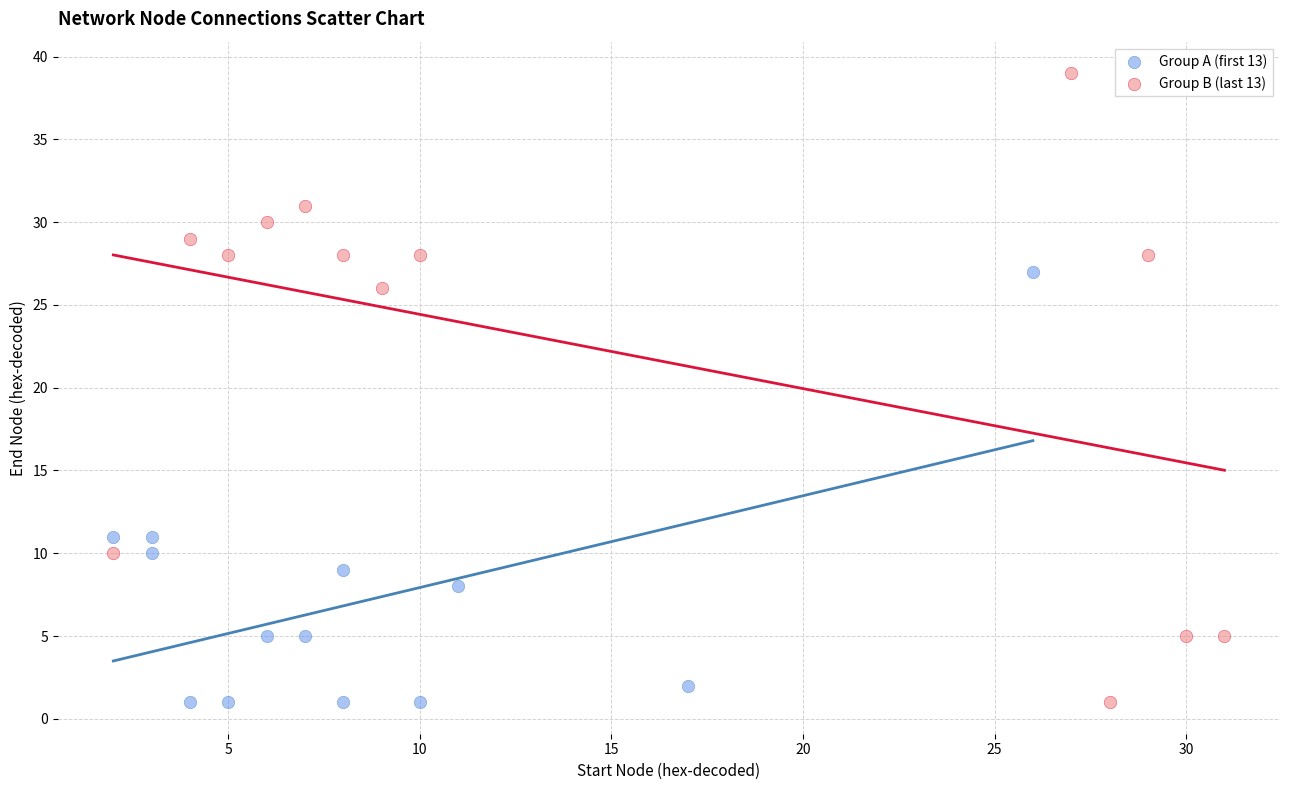

Which series contains the highest Y value?

Group B (last 13)